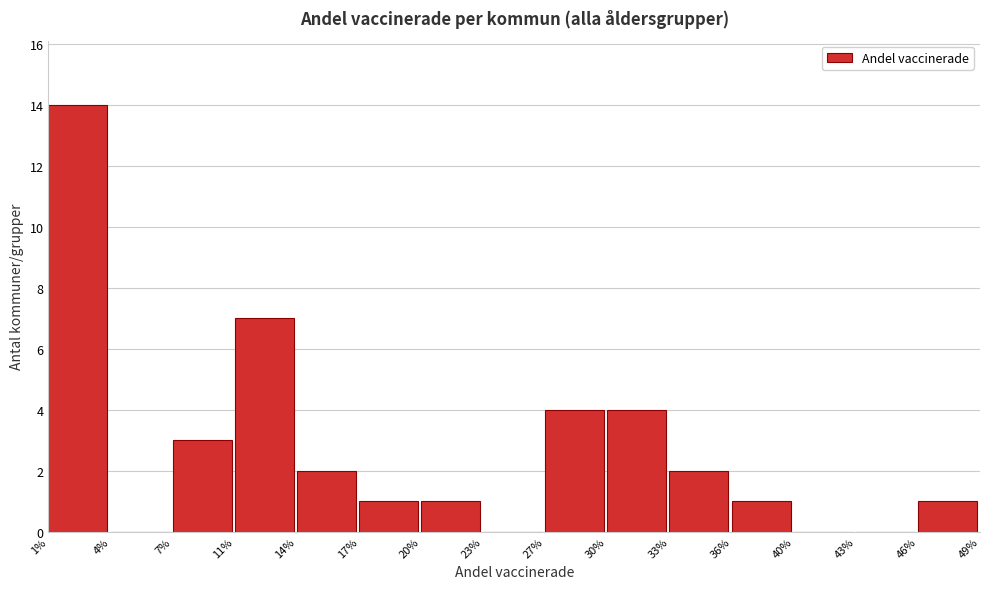

Reading left to right, extract all data points from this chart.

1%=14	4%=0	7%=3	11%=7	14%=2	17%=1	20%=1	23%=0	27%=4	30%=4	33%=2	36%=1	40%=0	43%=0	46%=1